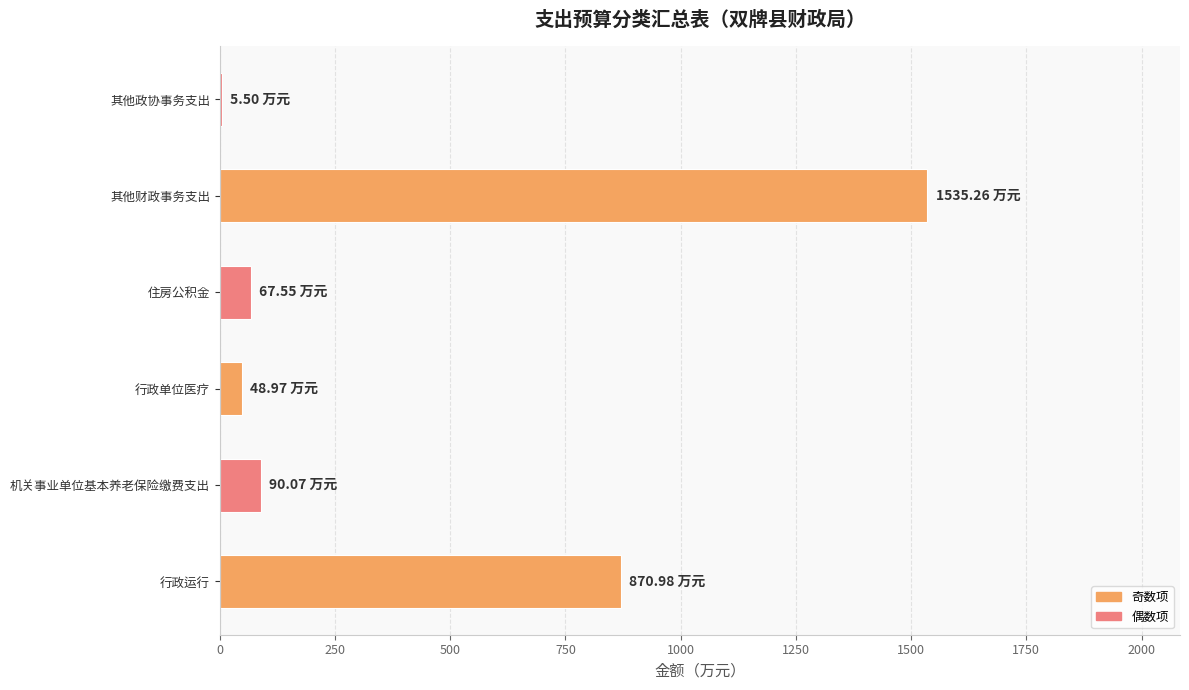

What is the sum of all values?

2618.3